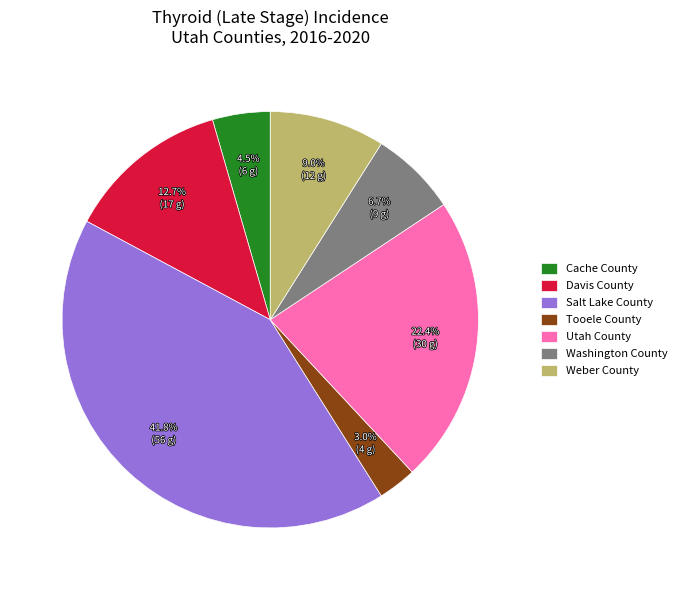

Is it true that Davis County is 27% of the pie?

False